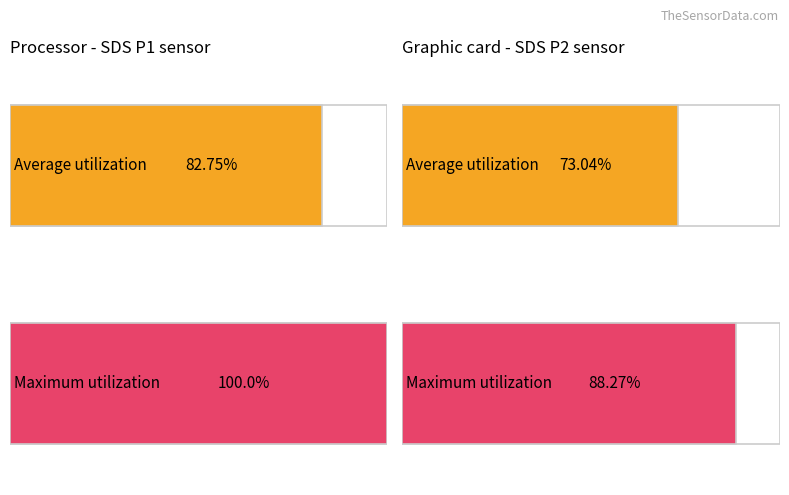

How many series are shown in this chart?

2